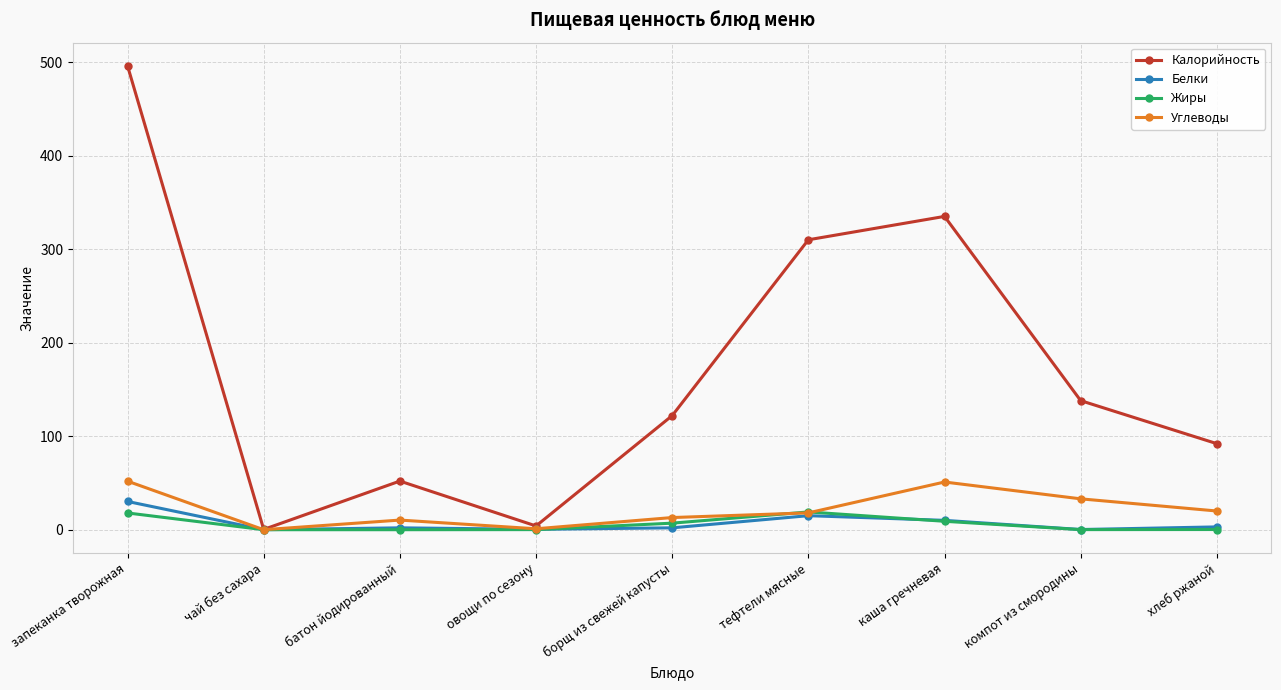

What is the difference between the second highest and minimum values in the Белки series?

15.0